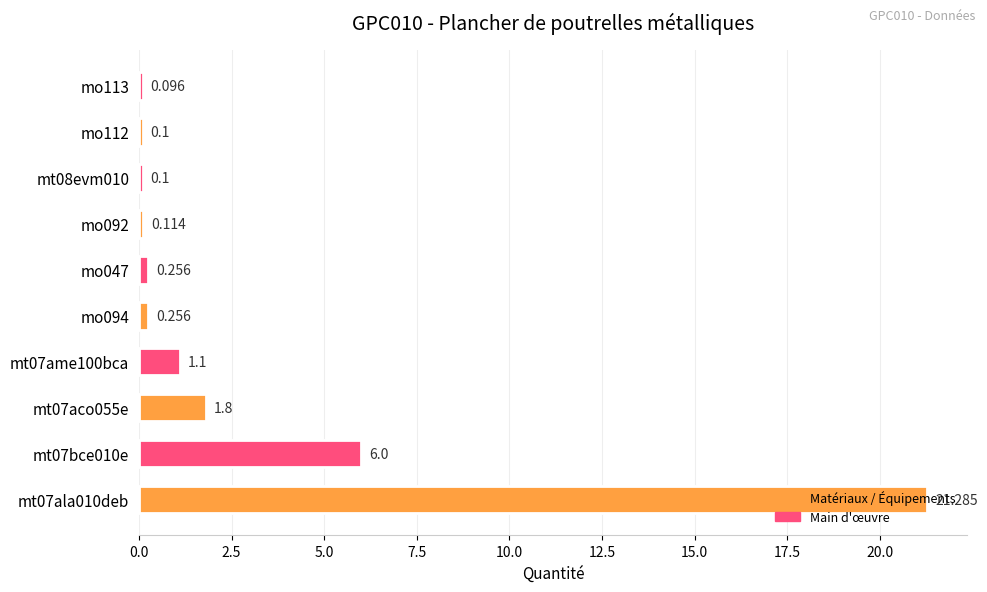

Does the chart contain any negative values?

No